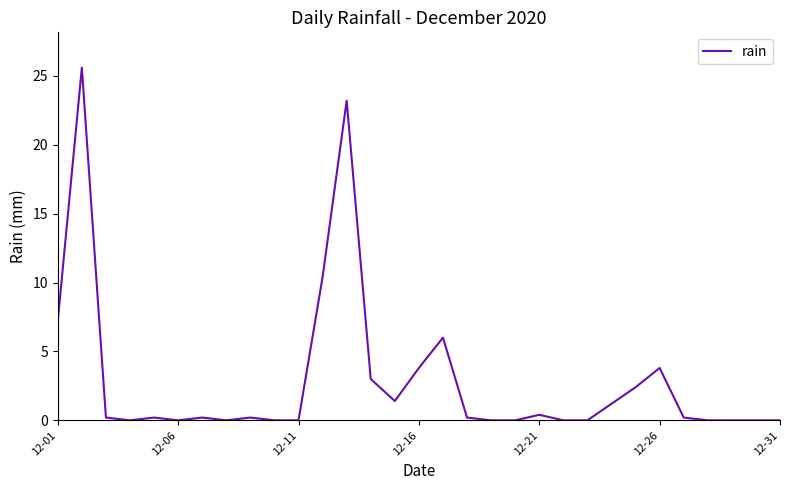

What is the difference between the maximum and minimum values?

25.6